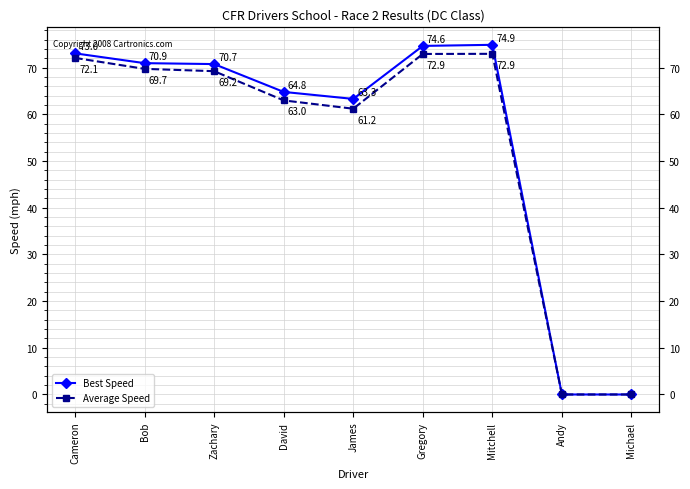

Rank the series by their average value, from lowest to highest.

Average Speed, Best Speed